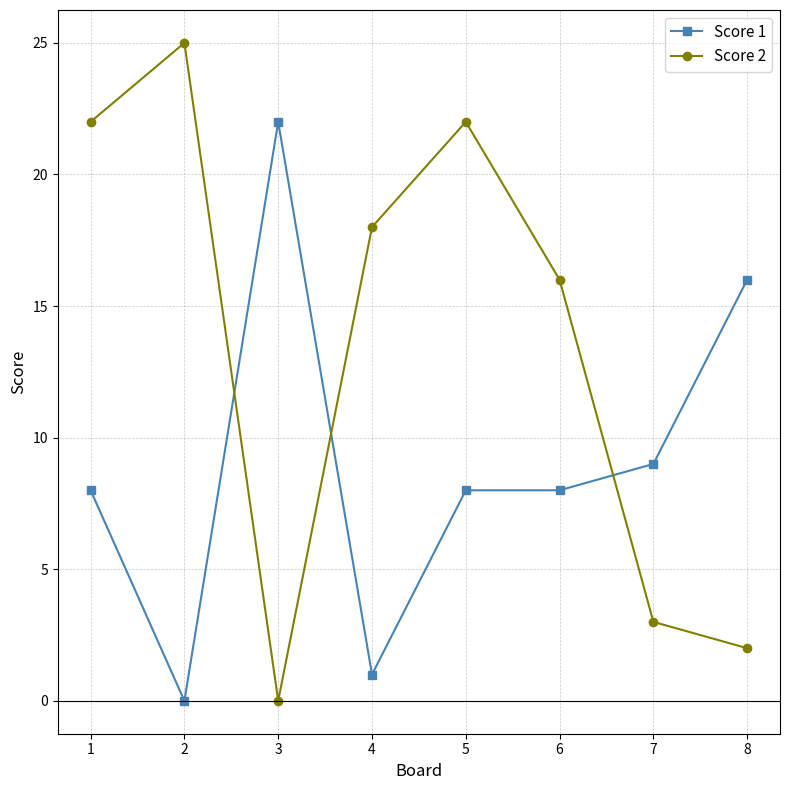

True or false: Score 2 has more than 0 interior local peaks.

True